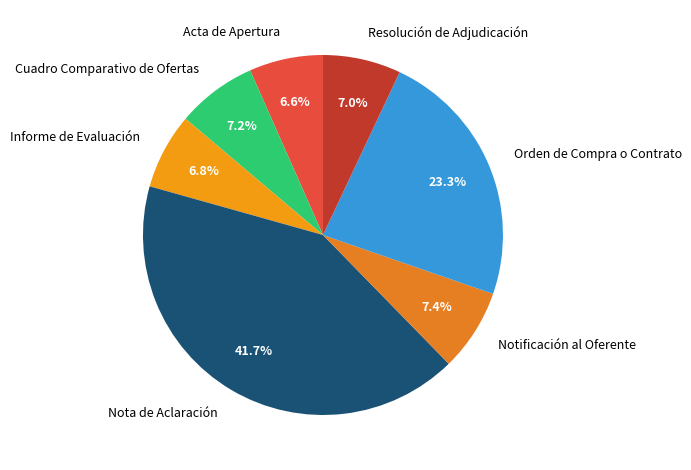

The Acta de Apertura slice represents 7% of the pie. True or false?

True